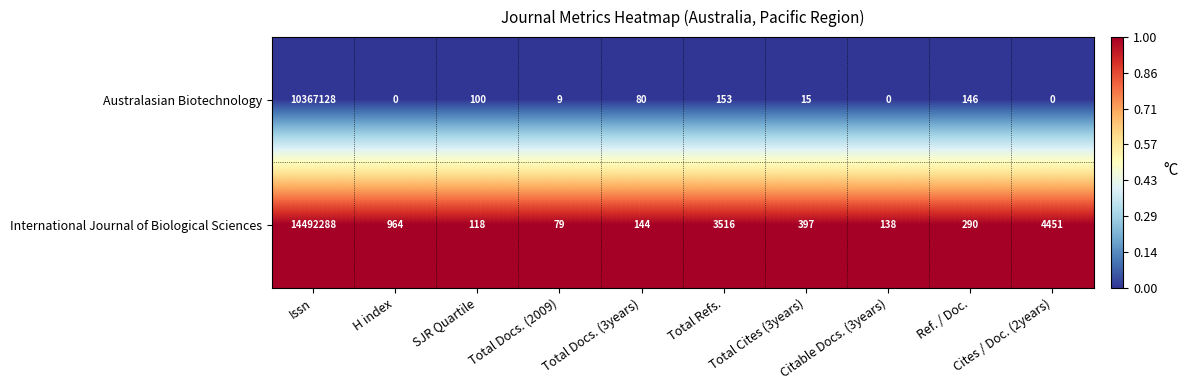

At which label does International Journal of Biological Sciences reach its peak?

Issn